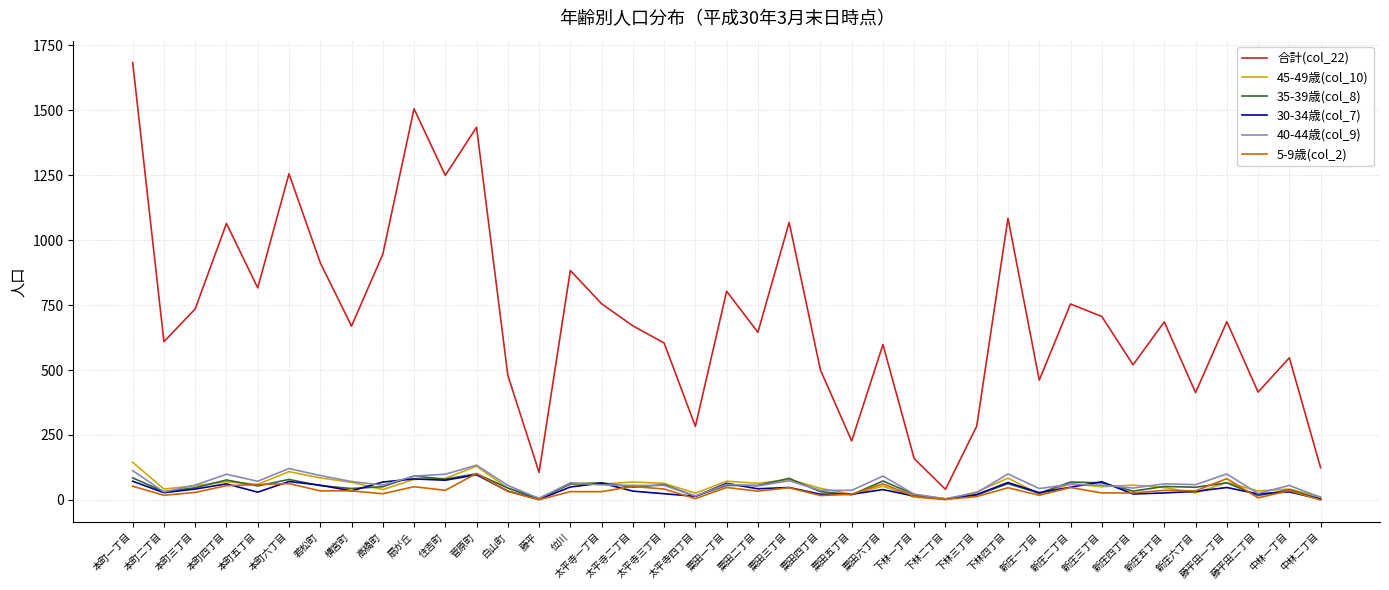

How many values in the 5-9歳(col_2) series are below 35?

19